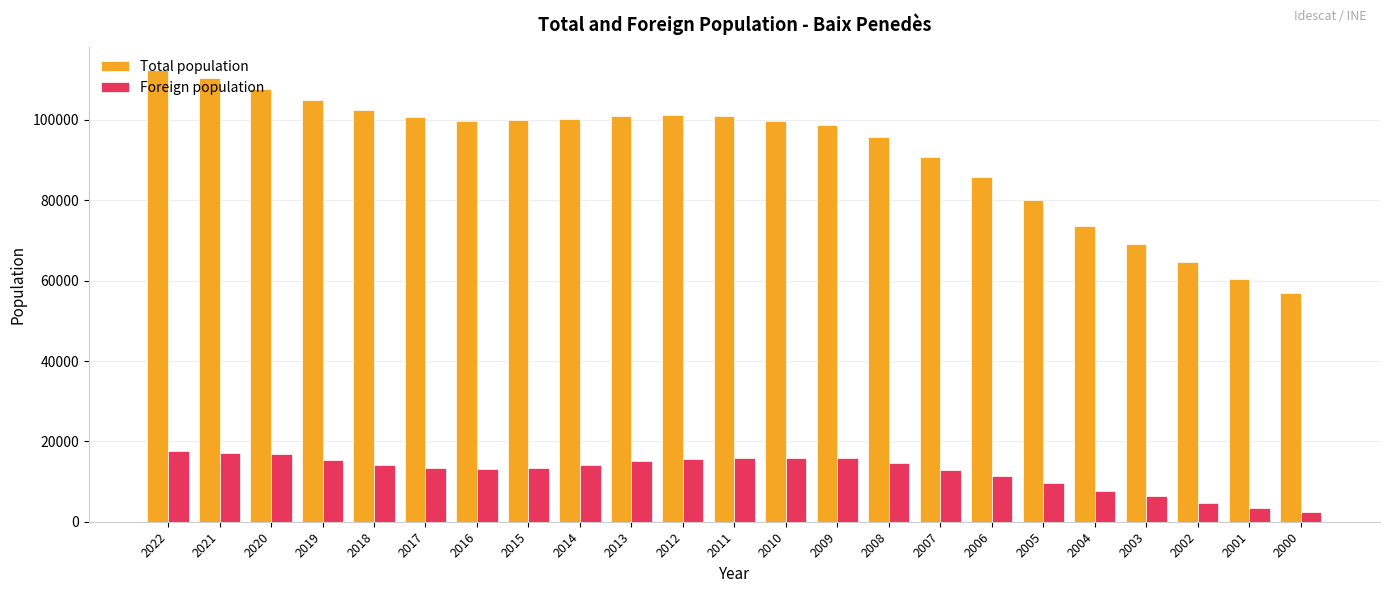

Which series changed the most between 2011 and 2003?

Total population